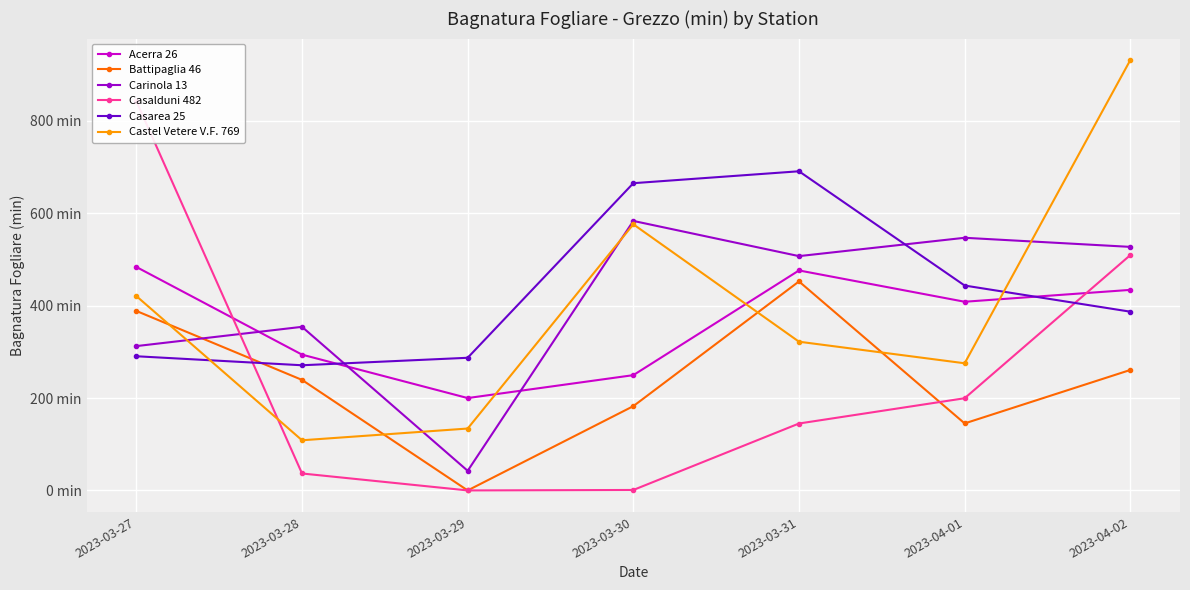

At 2023-03-31, list the series in order from smallest to largest.

Casalduni 482, Castel Vetere V.F. 769, Battipaglia 46, Acerra 26, Carinola 13, Casarea 25